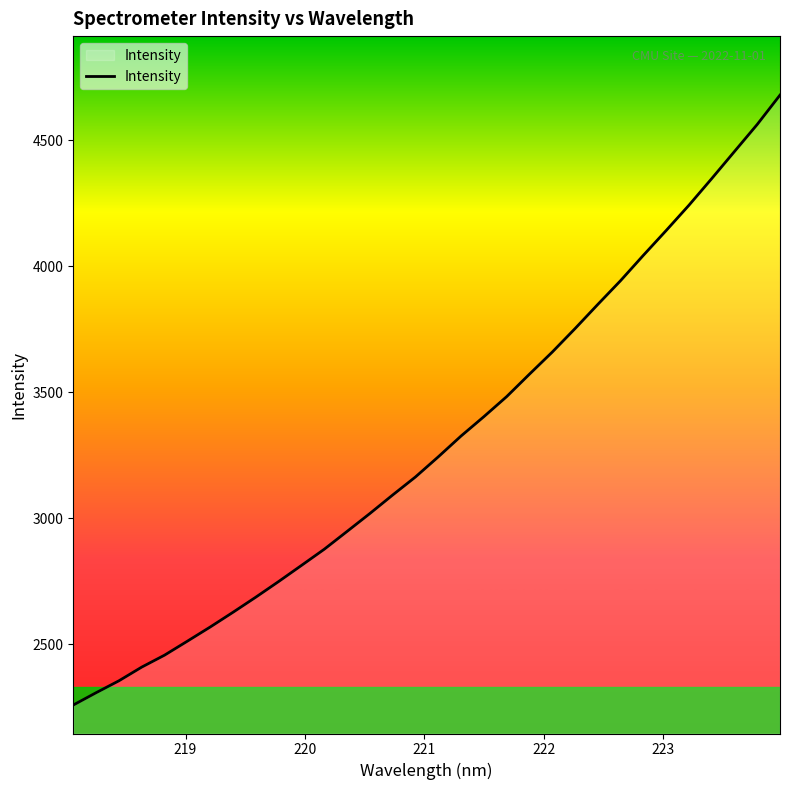

What is the smallest value displayed?

2259.5